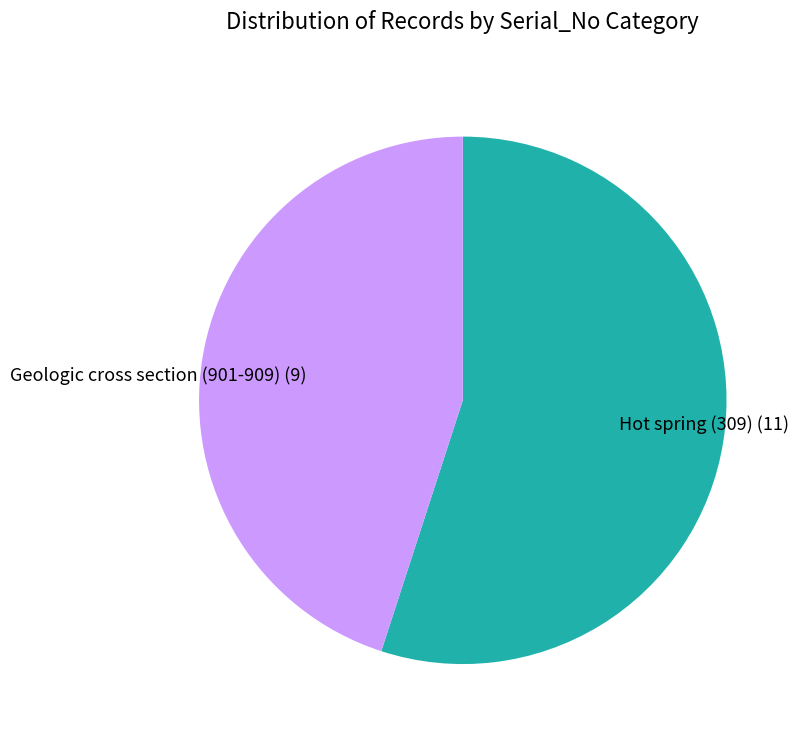

Is the sum of Hot spring (309) and Geologic cross section (901-909) greater than half?

Yes